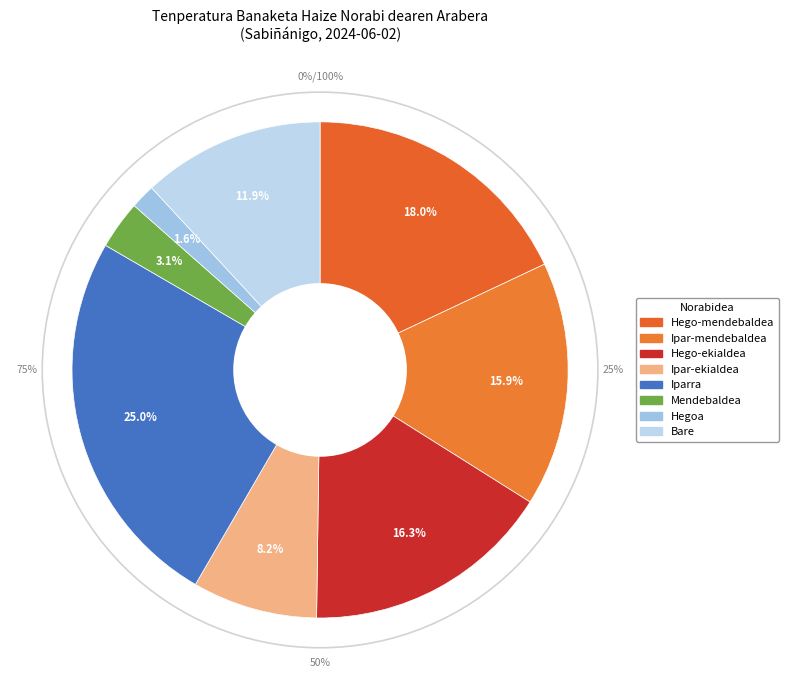

Does any single category account for the majority?

No